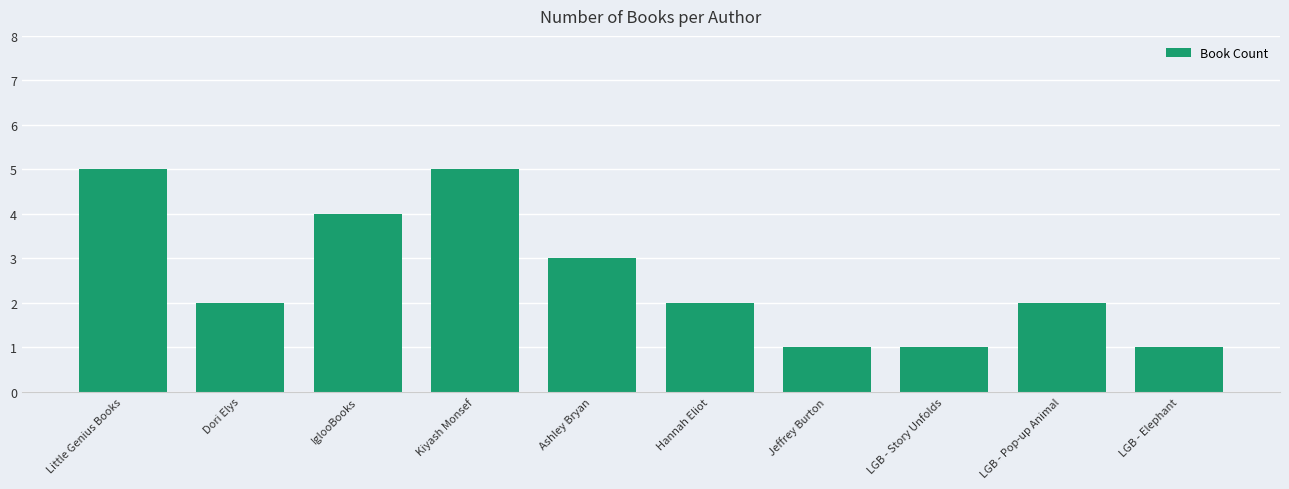

What is the greatest value displayed?

5